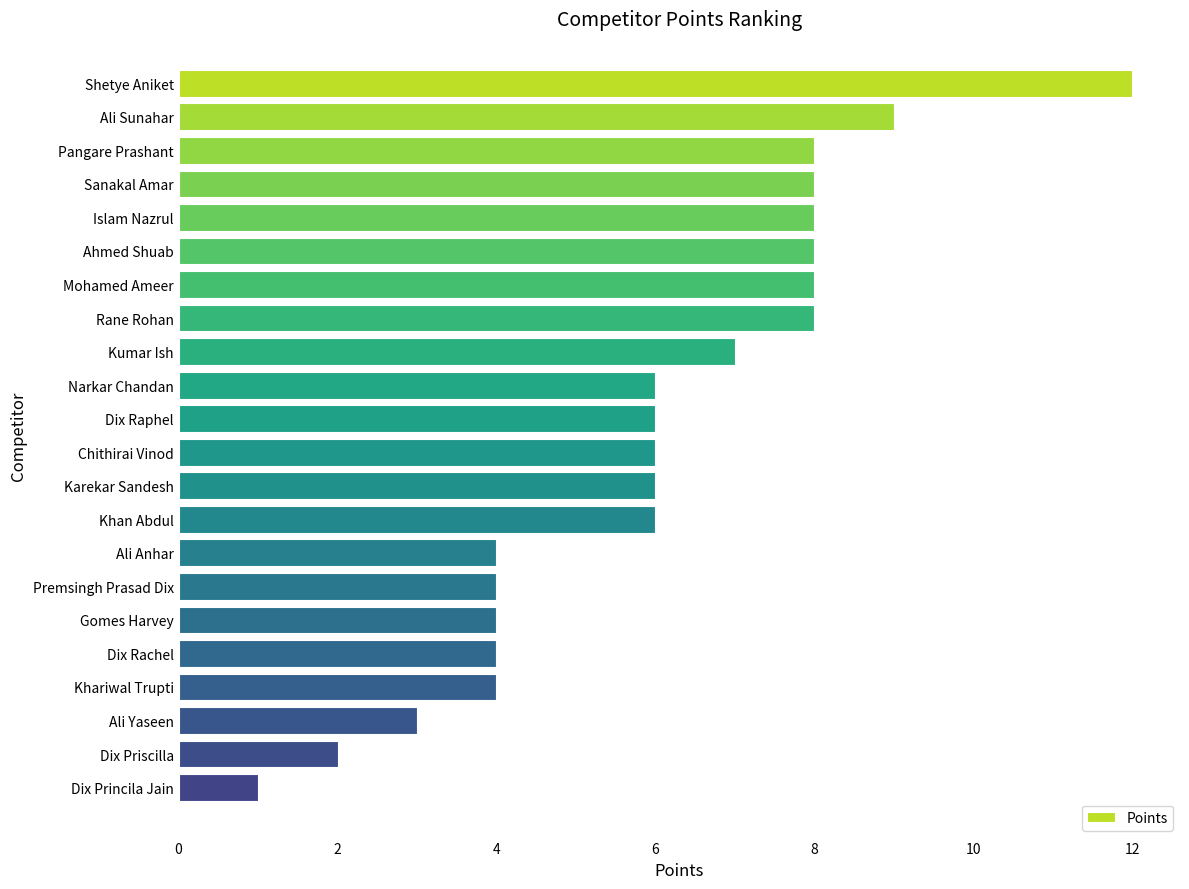

The value at Ali Anhar is 1. True or false?

False